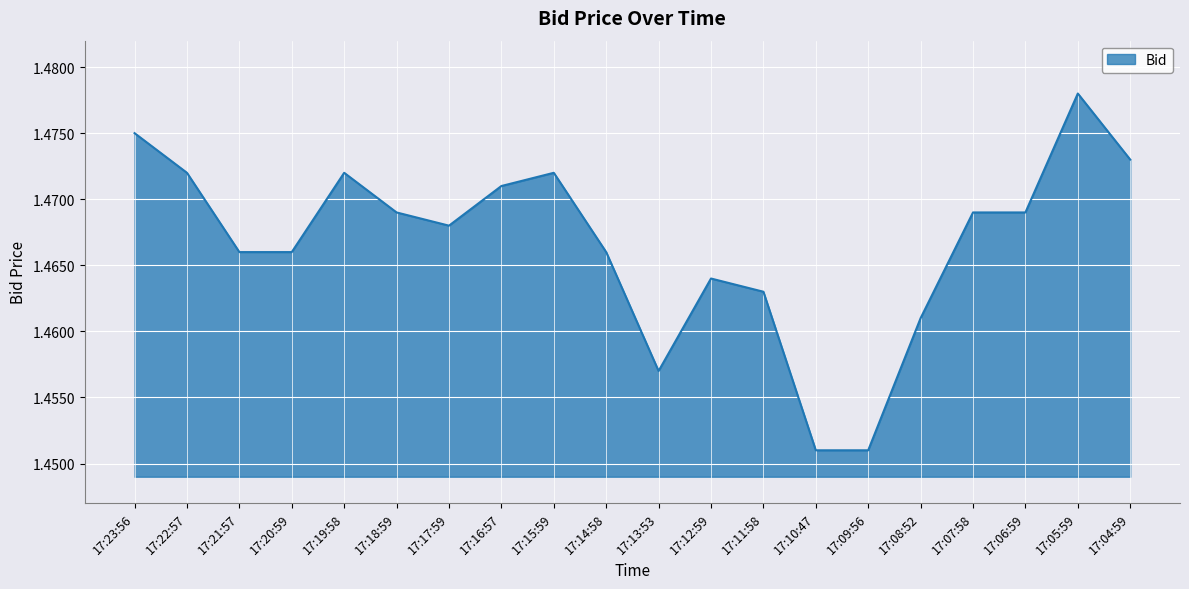

At which category does the chart reach its peak across all series?

17:05:59